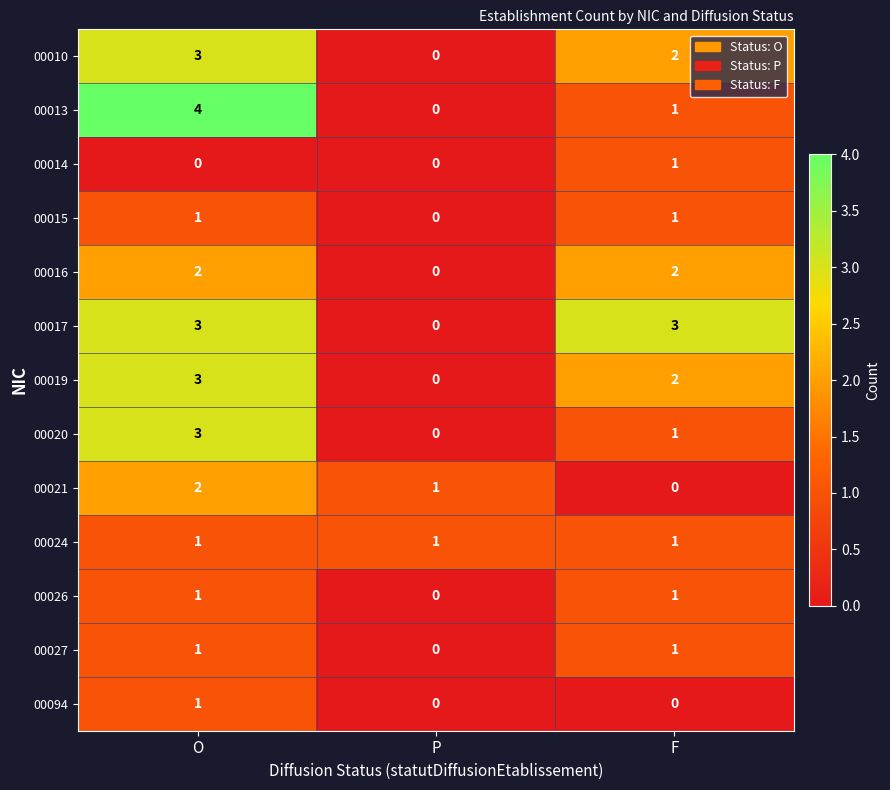

Which series has the widest spread of values?

00013